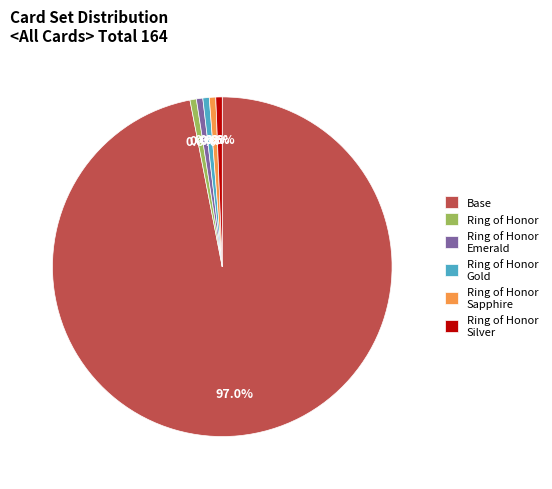

Count the number of slices in the pie.

6